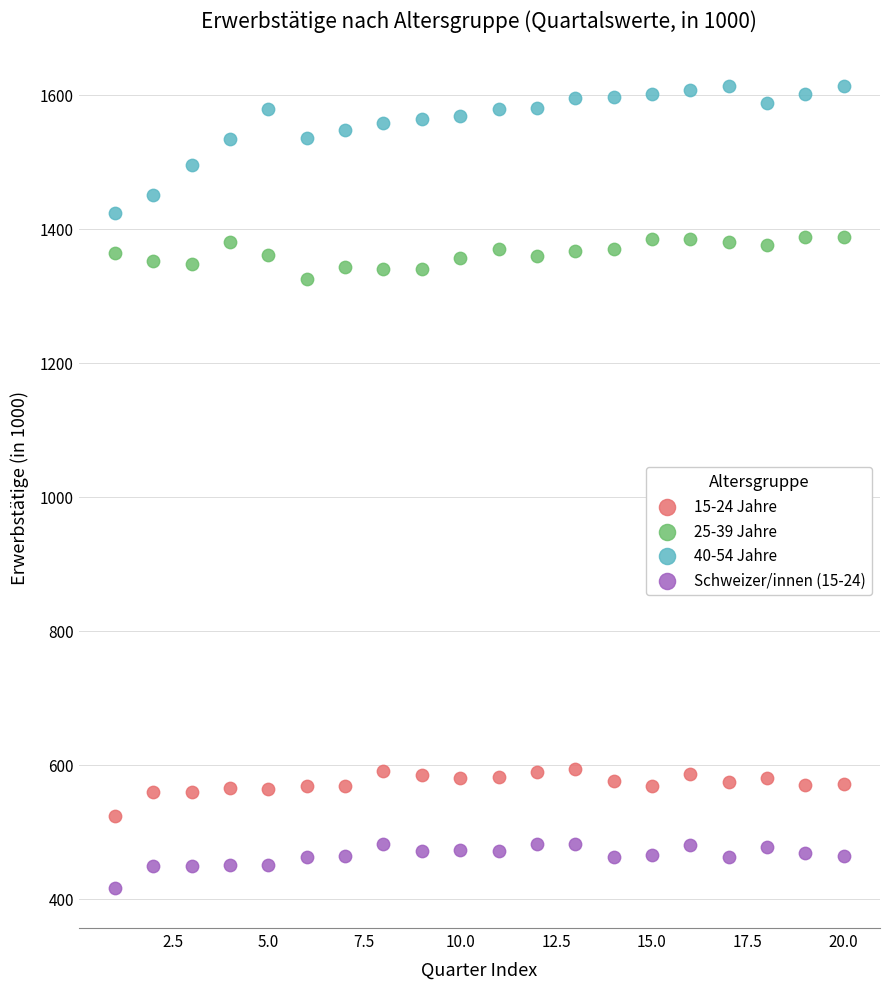

Which series has the widest spread of Y values?

40-54 Jahre